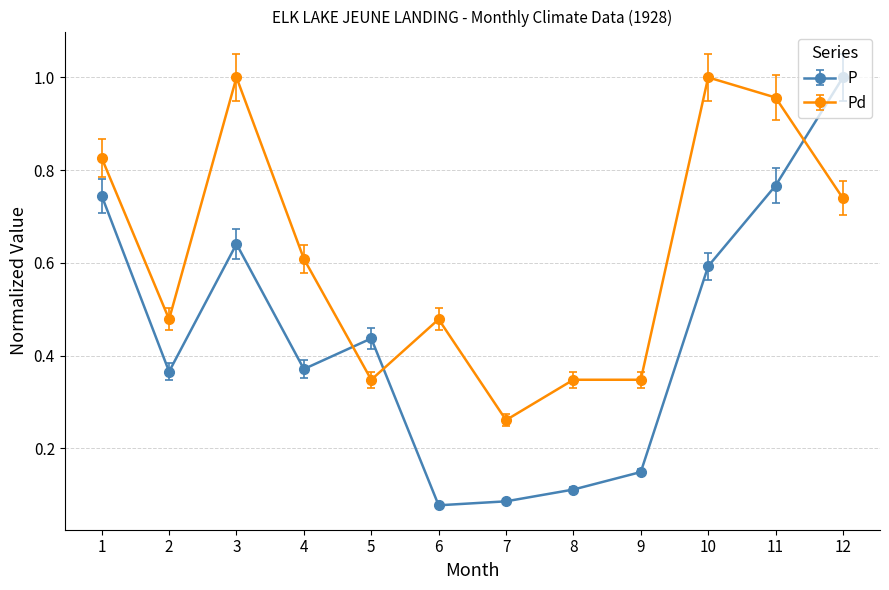

Which series changed the most between 1 and 6?

P